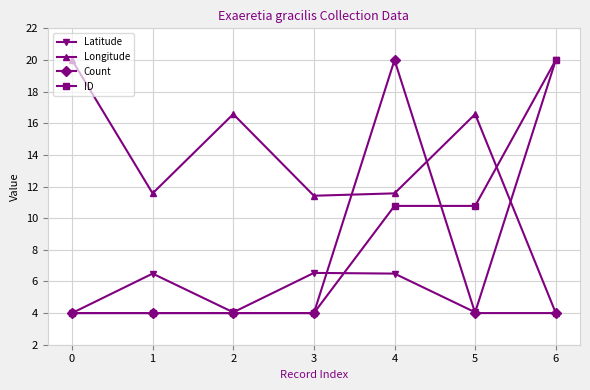

At which label does Count reach its peak?

4